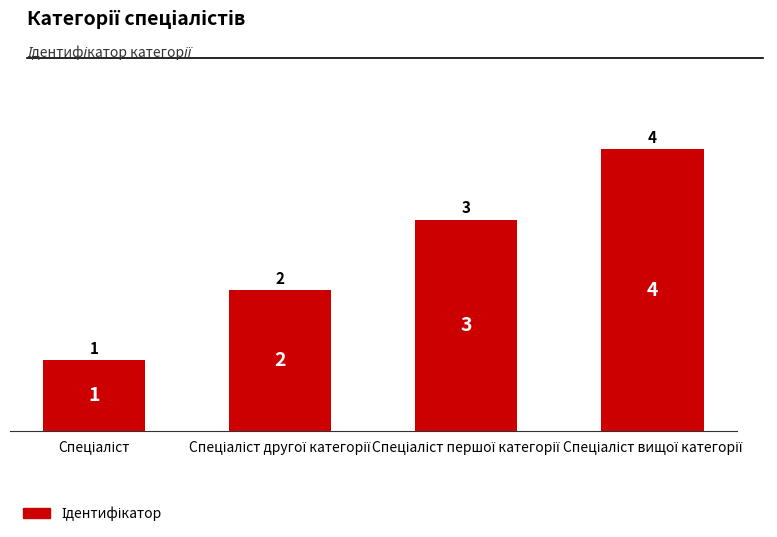

What is the difference between the maximum and minimum values?

3